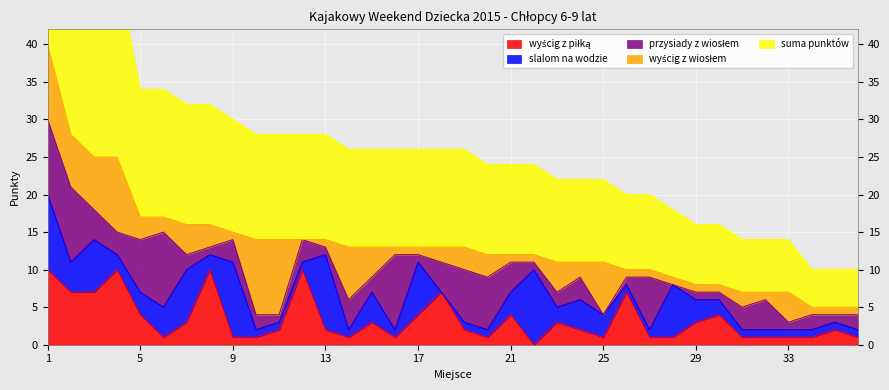

Where is wyścig z piłką nearest to the value 5?

5